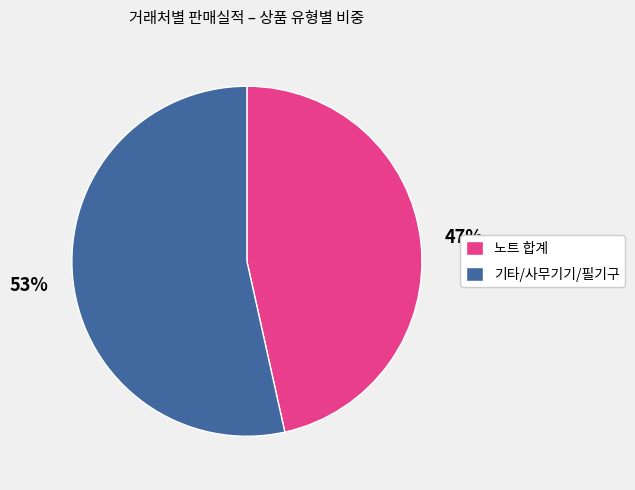

How many slices are in this pie chart?

2